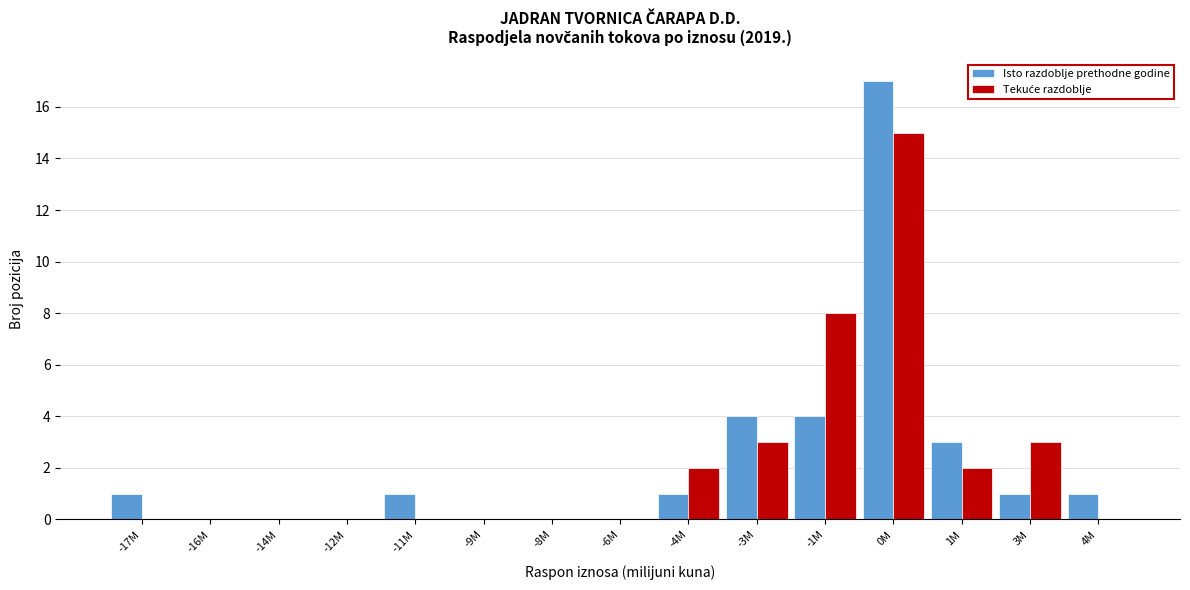

At which category is the sum across all series the highest?

0M